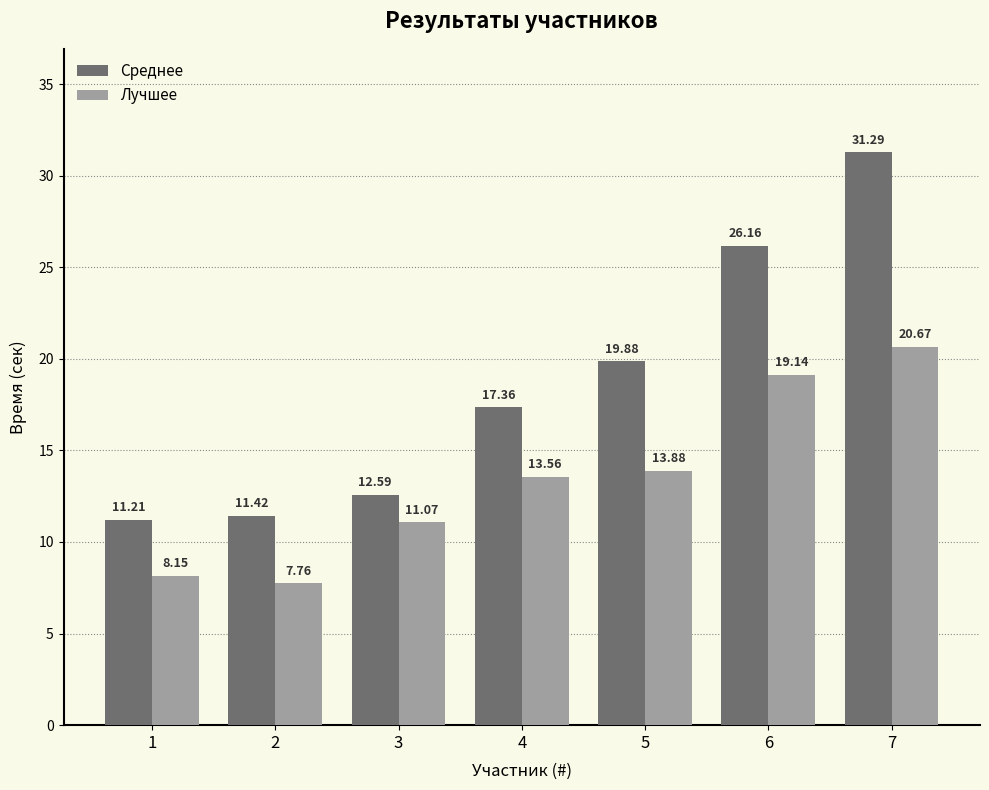

What value does the Лучшее series have at 4?

13.6